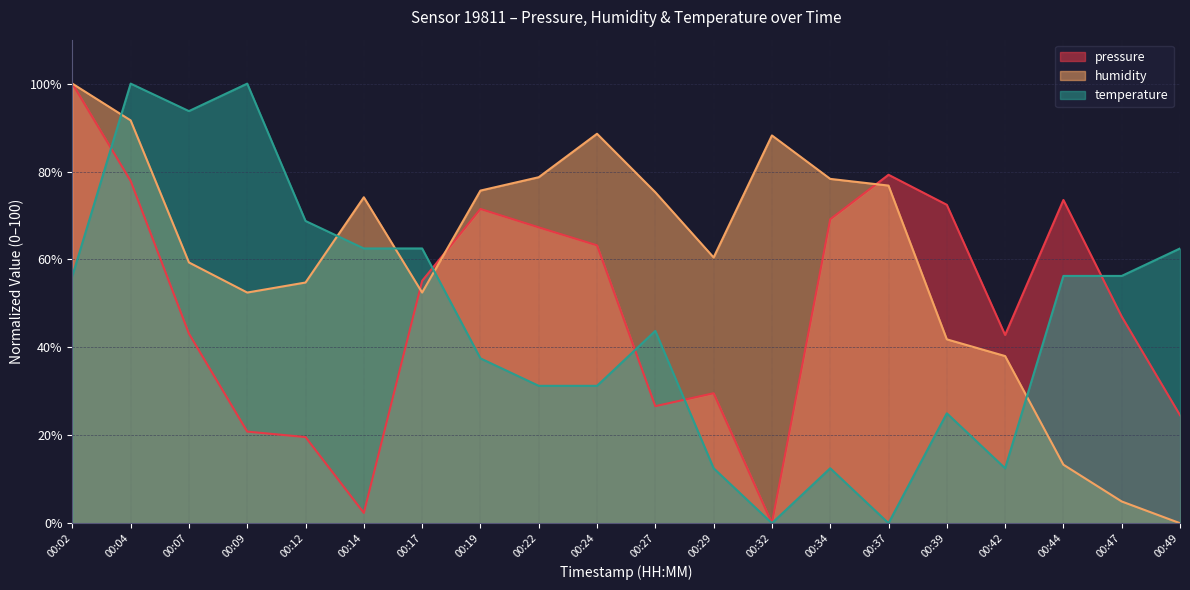

Where does the humidity series first go above 74?

00:02